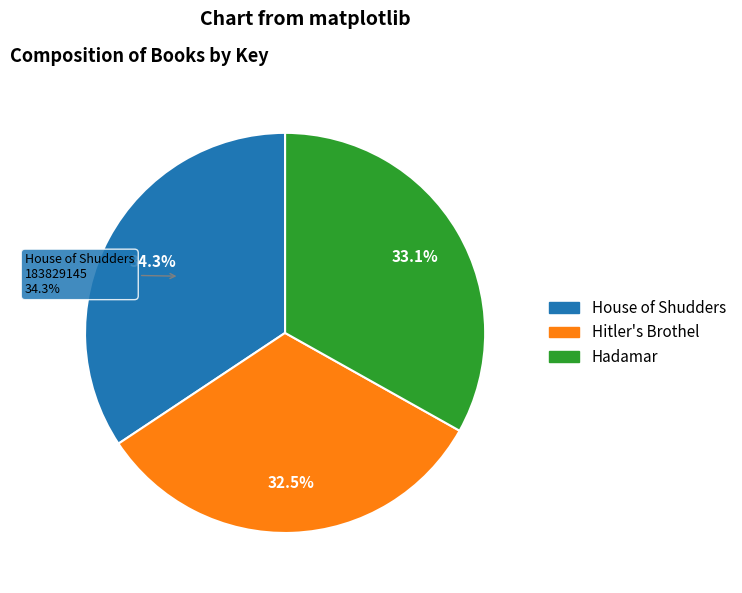

To the nearest percent, what percentage of the pie is Hitler's Brothel?

33%